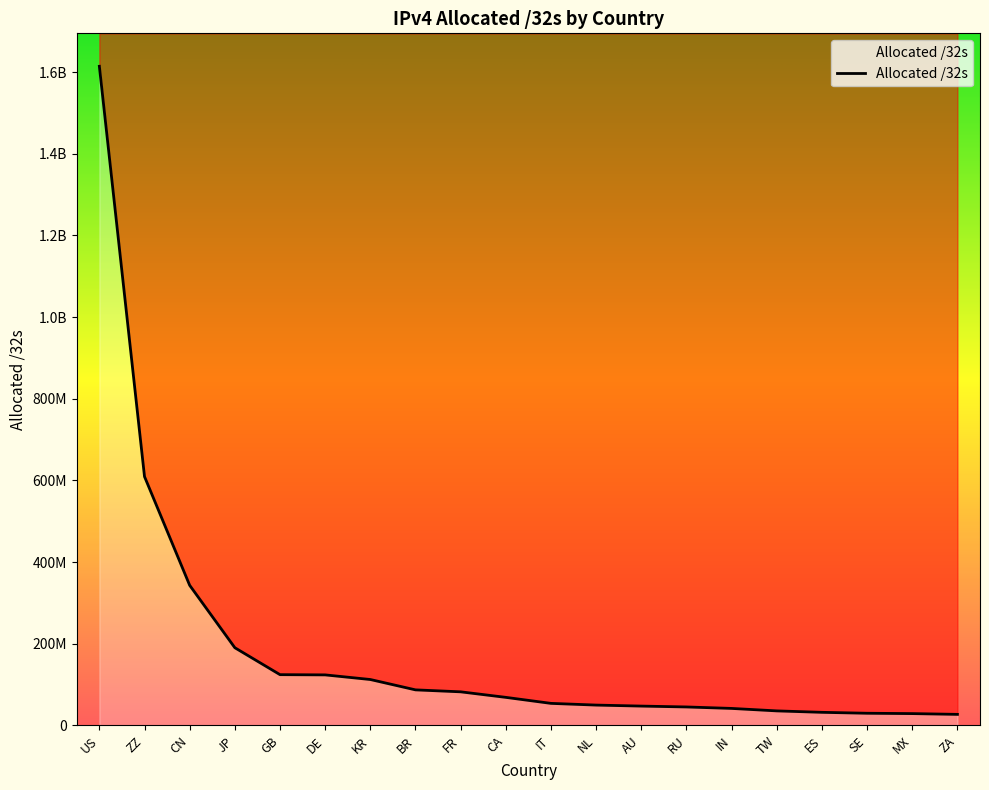

What is the minimum value shown in the chart?

27116544